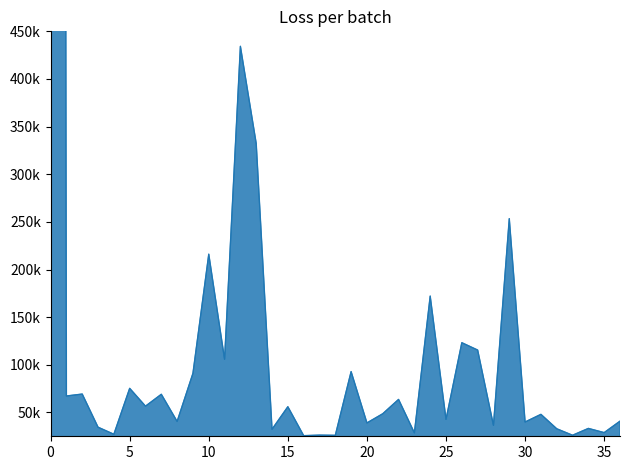

How many interior local valleys (lower than both neighbors) does the data have?

15